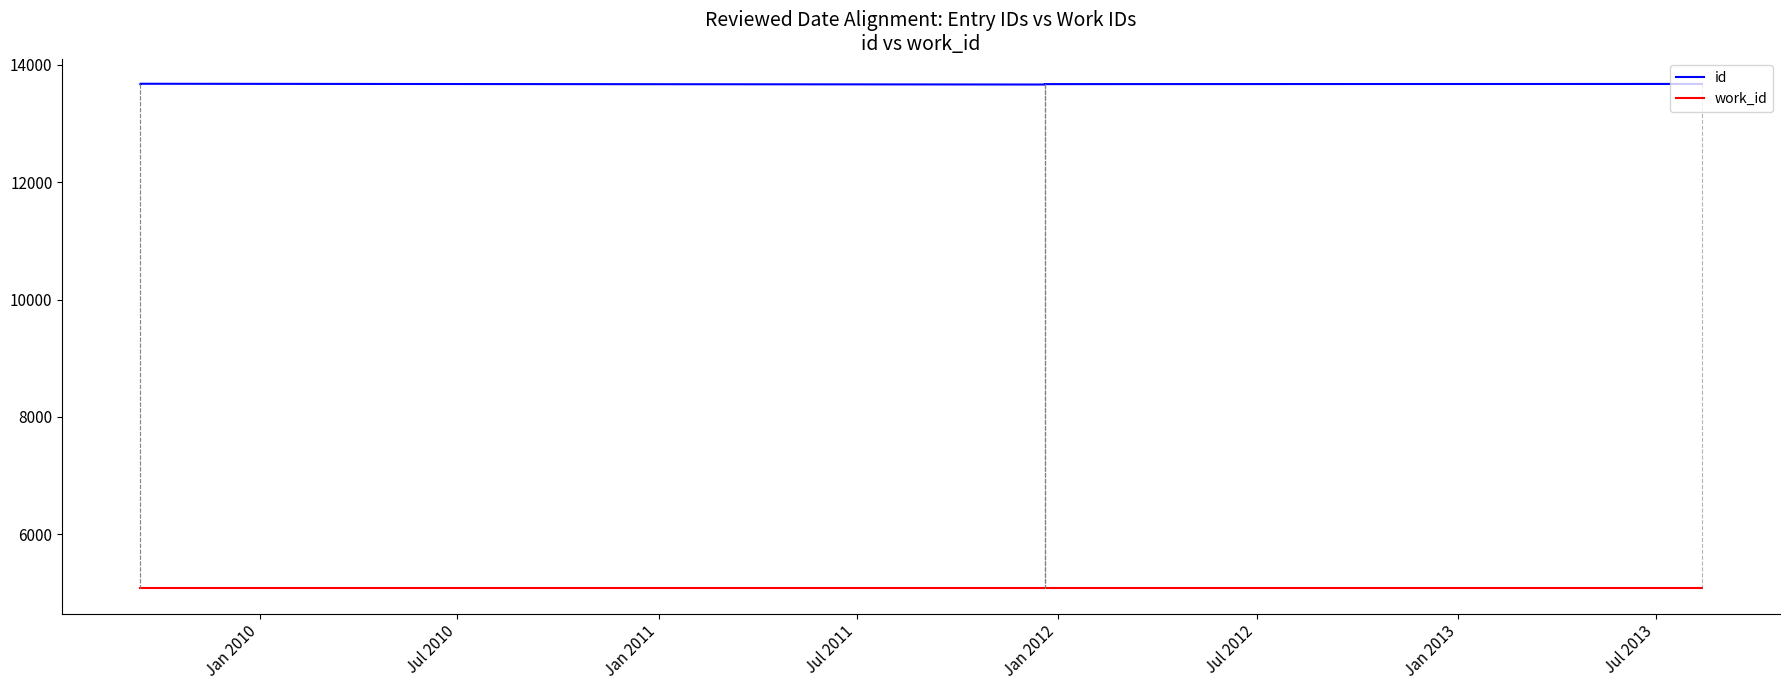

At which label does id first exceed 13669?

Jan 2010